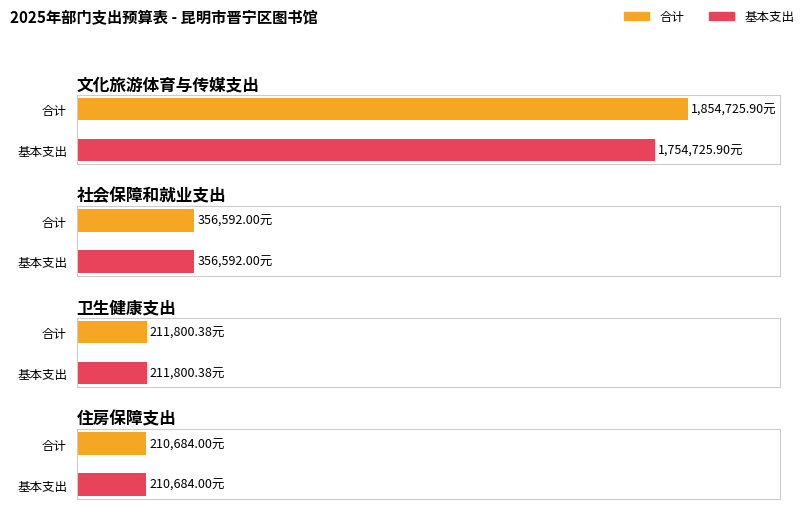

How many data points in 基本支出 are above 356592?

1